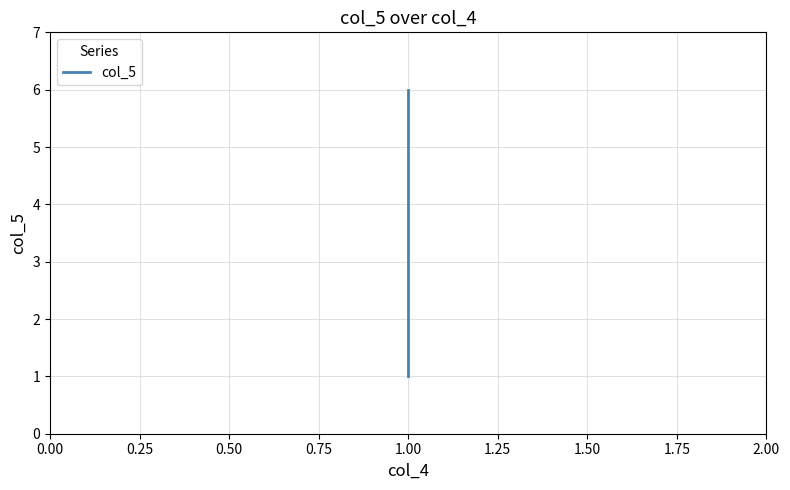

True or false: the data has more than 2 interior local peaks.

False